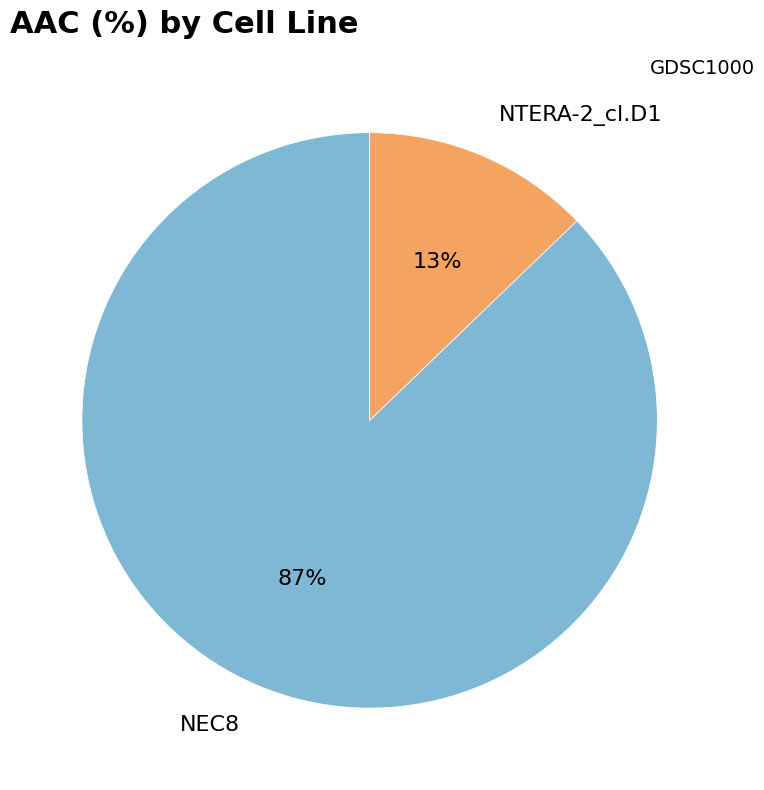

Rank the categories by value from lowest to highest.

NTERA-2_cl.D1, NEC8